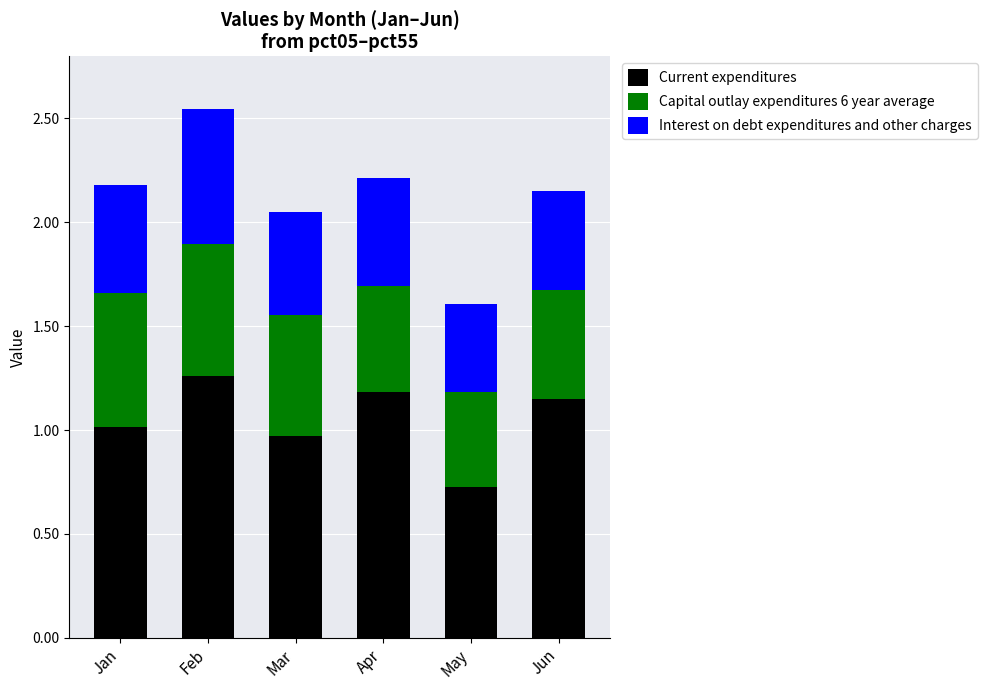

The value of Current expenditures at May is 1.2. True or false?

False